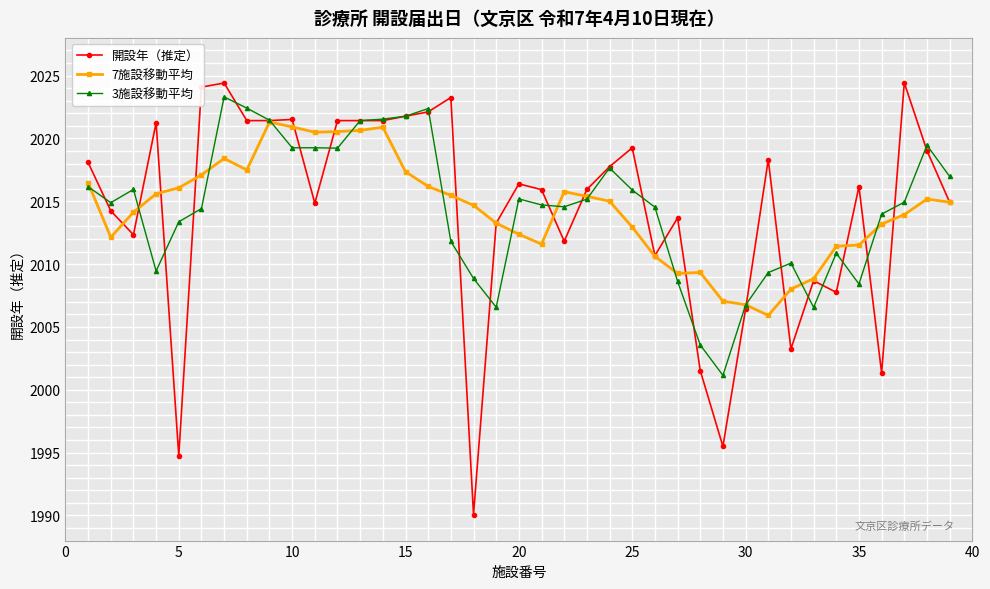

True or false: 開設年（推定） has more than 1 points higher than both neighbors.

True